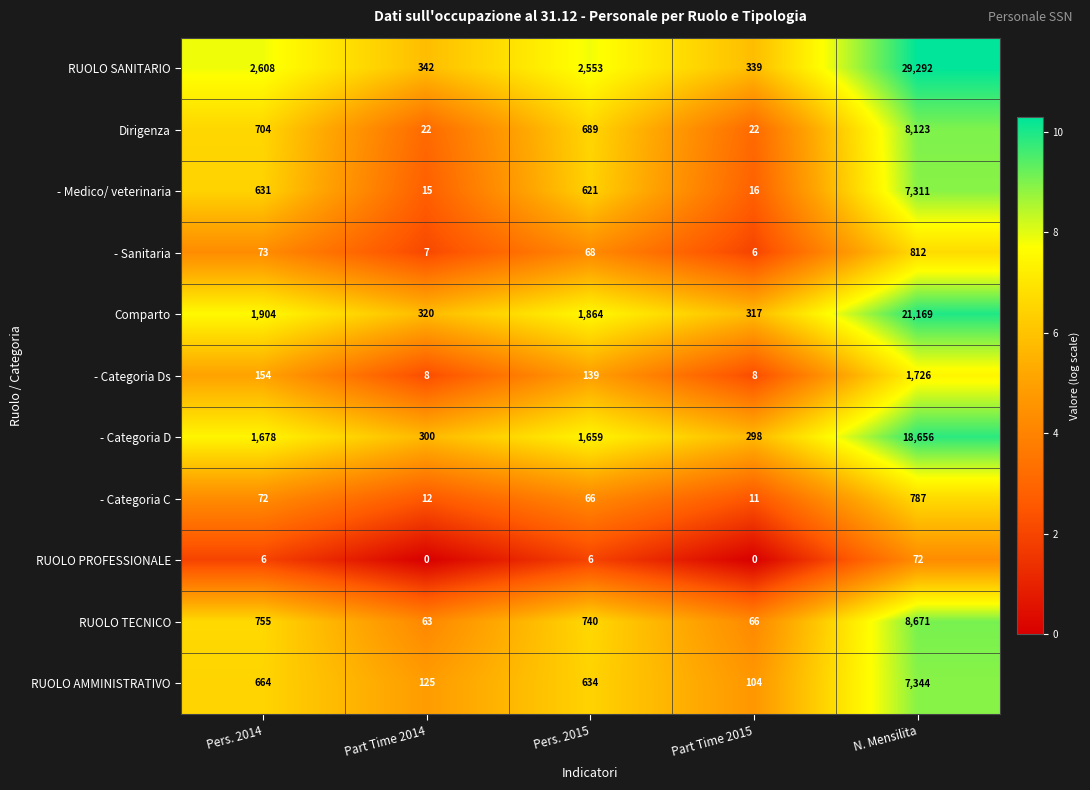

What value does the RUOLO AMMINISTRATIVO series have at Pers. 2014, to the nearest 50?

650